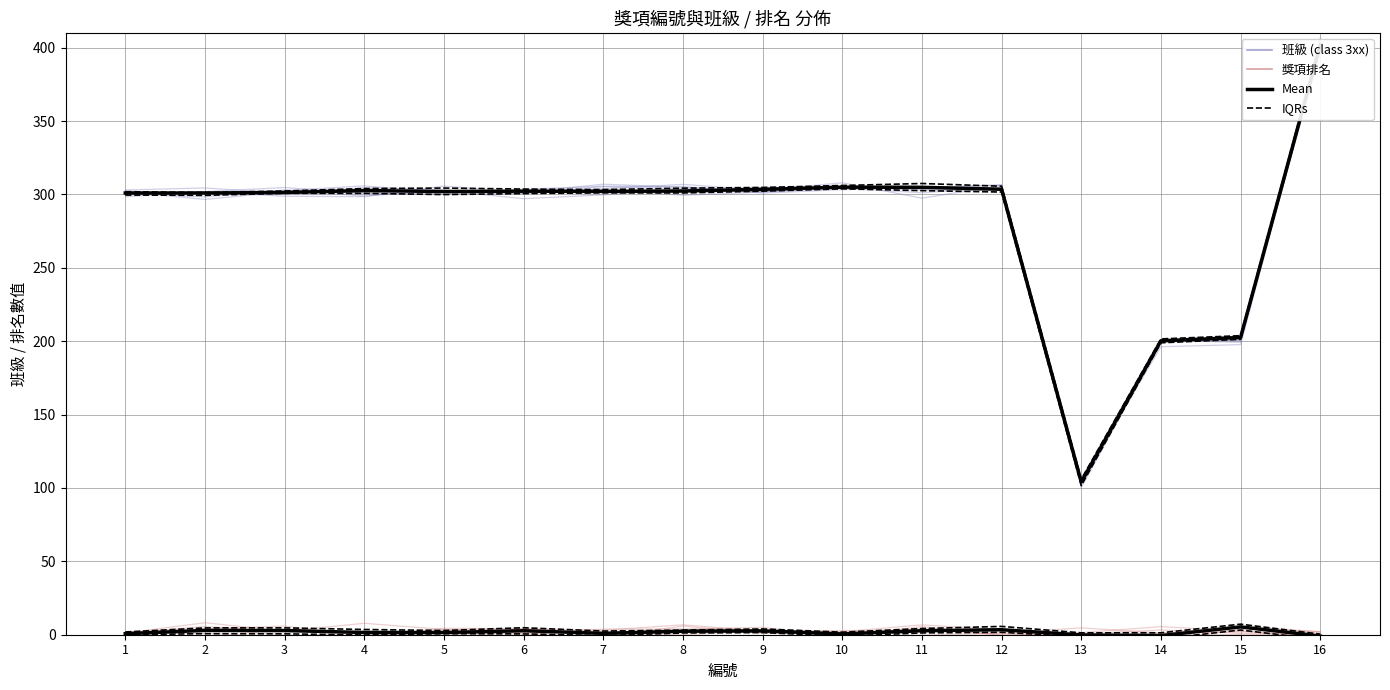

What is the difference between the 班級 (class 3xx) values at 4 and 8?

0.9